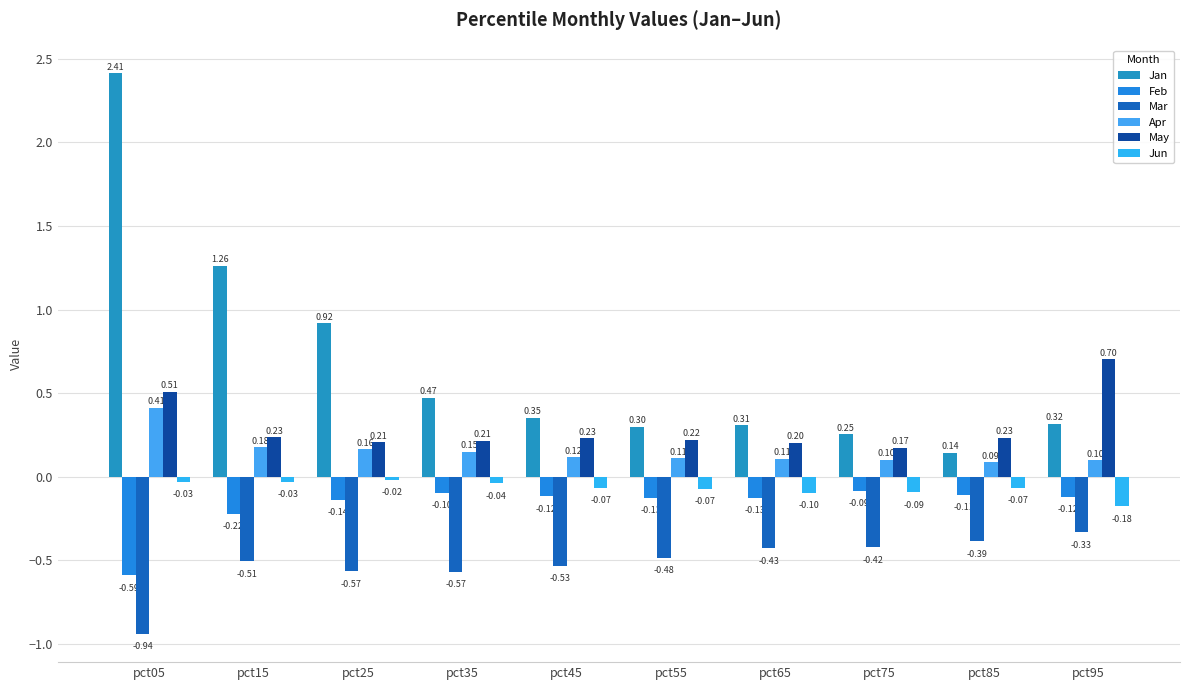

True or false: Jun has a value of -0.0 at pct35.

True